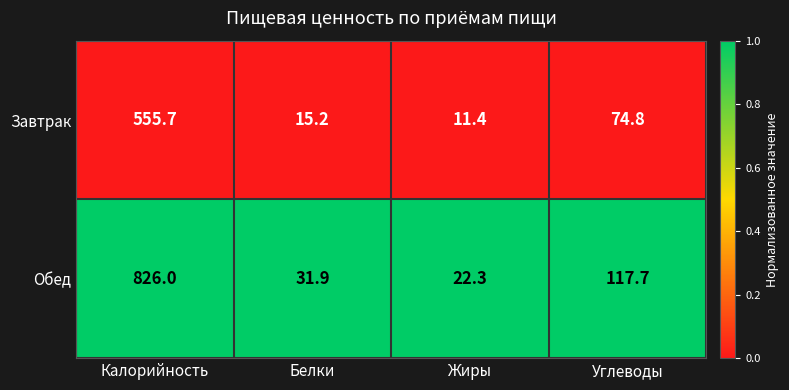

Reading left to right, extract all data points from this chart.

Завтрак: 555.7	15.2	11.4	74.8
Обед: 826.0	31.9	22.3	117.7